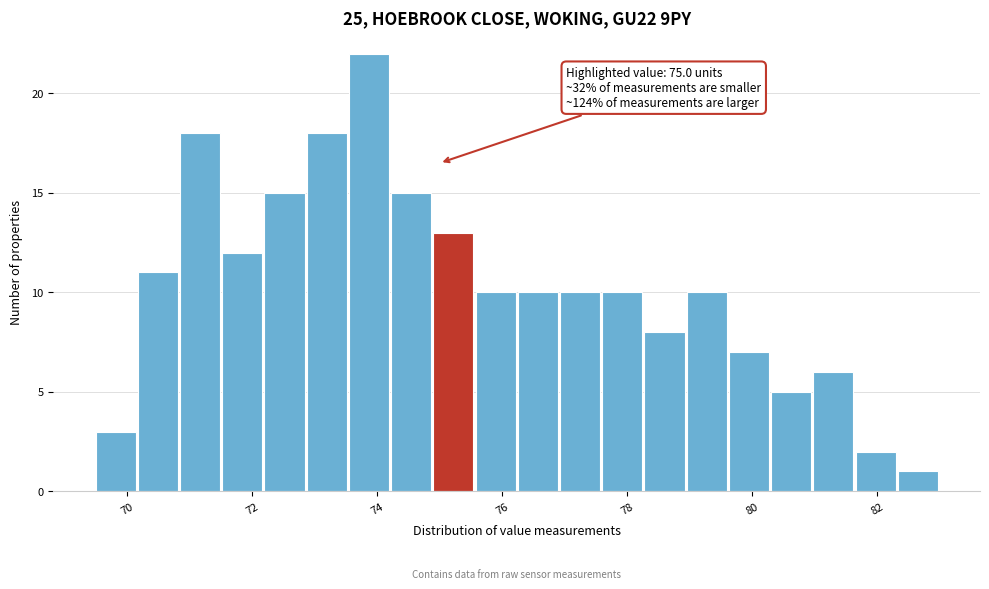

Read against the x-axis, roughly where is the centre of the tallest bar?

73.8